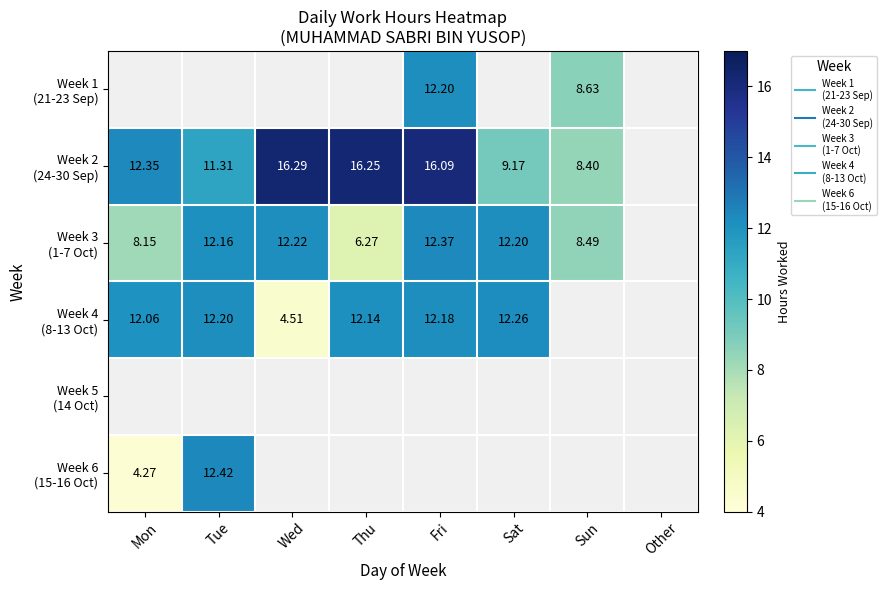

How many data points in Week 1 (21-23 Sep) are above 12?

1